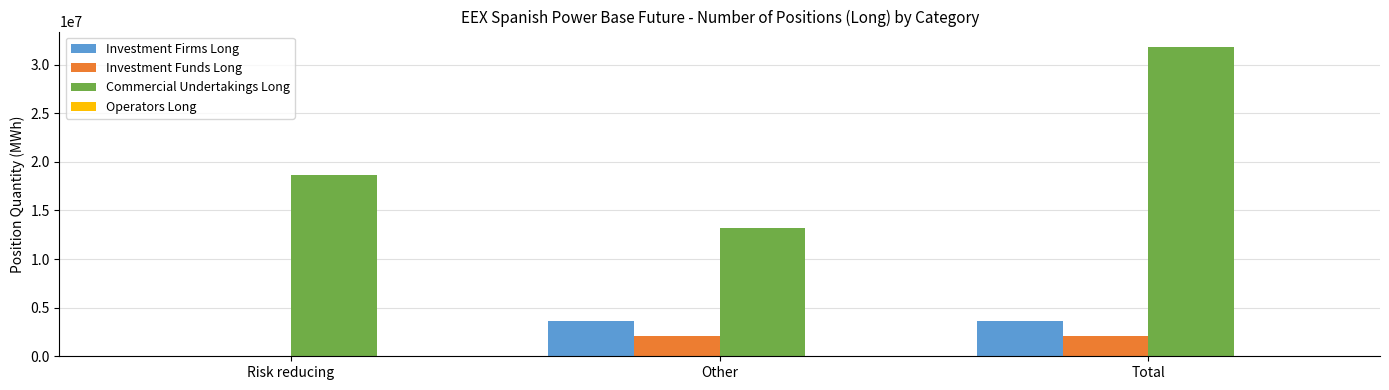

What is the maximum value shown in the chart?

31816713